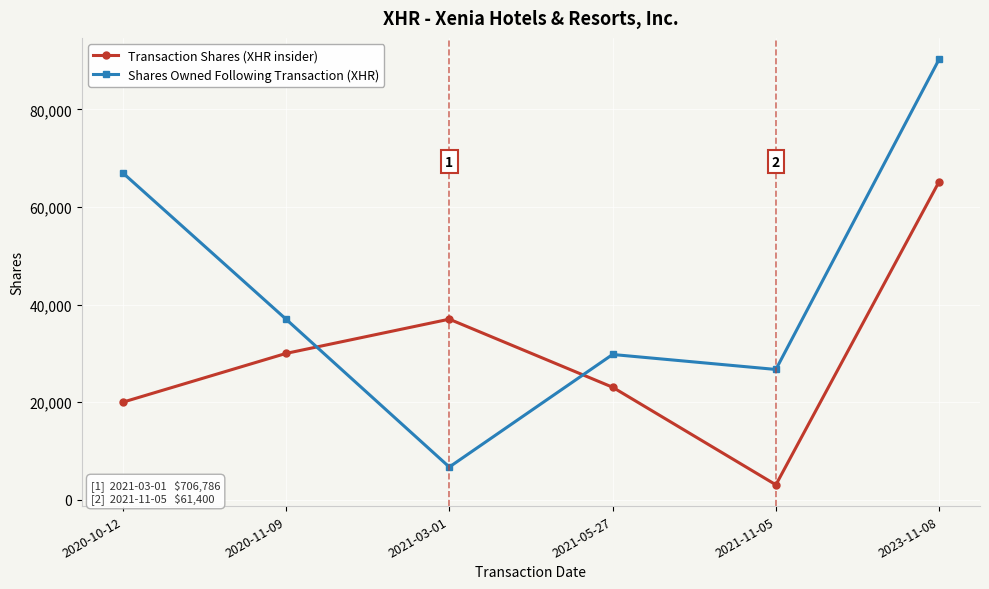

How many interior local peaks does the Shares Owned Following Transaction (XHR) series have?

1